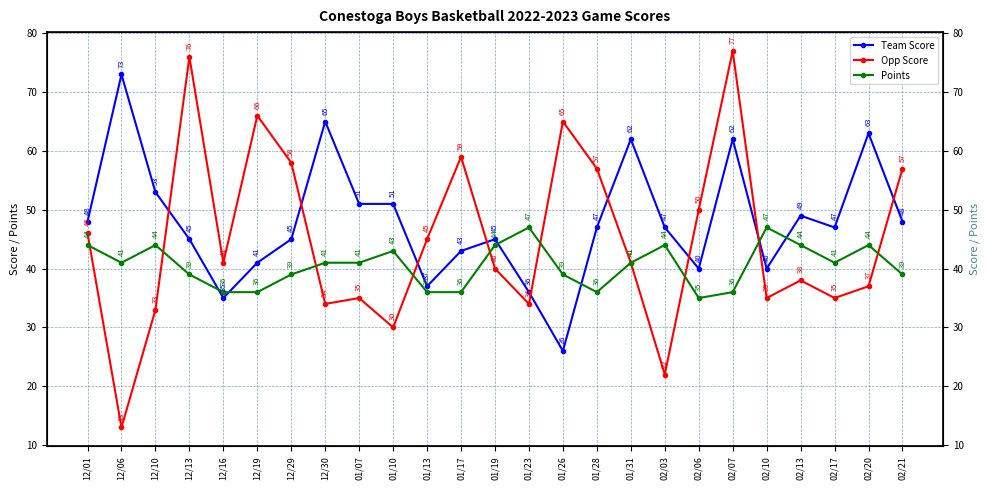

Does the chart have visible grid lines?

Yes